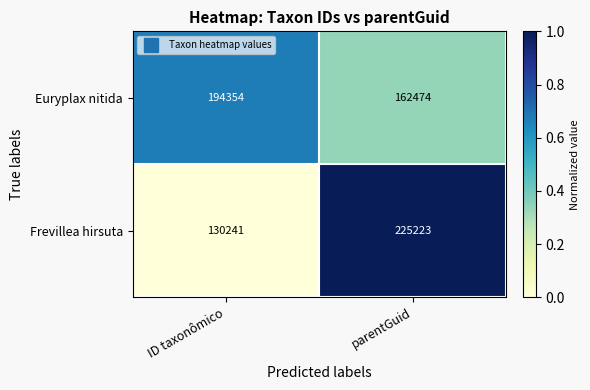

Which category has the highest value across all series?

parentGuid